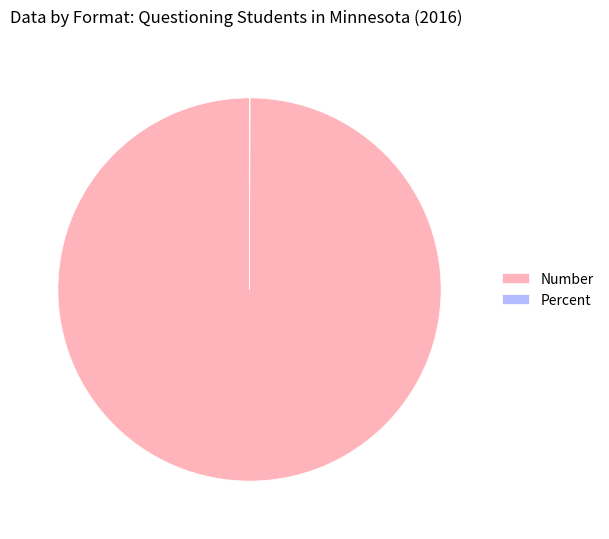

Is there a majority slice in this chart?

Yes